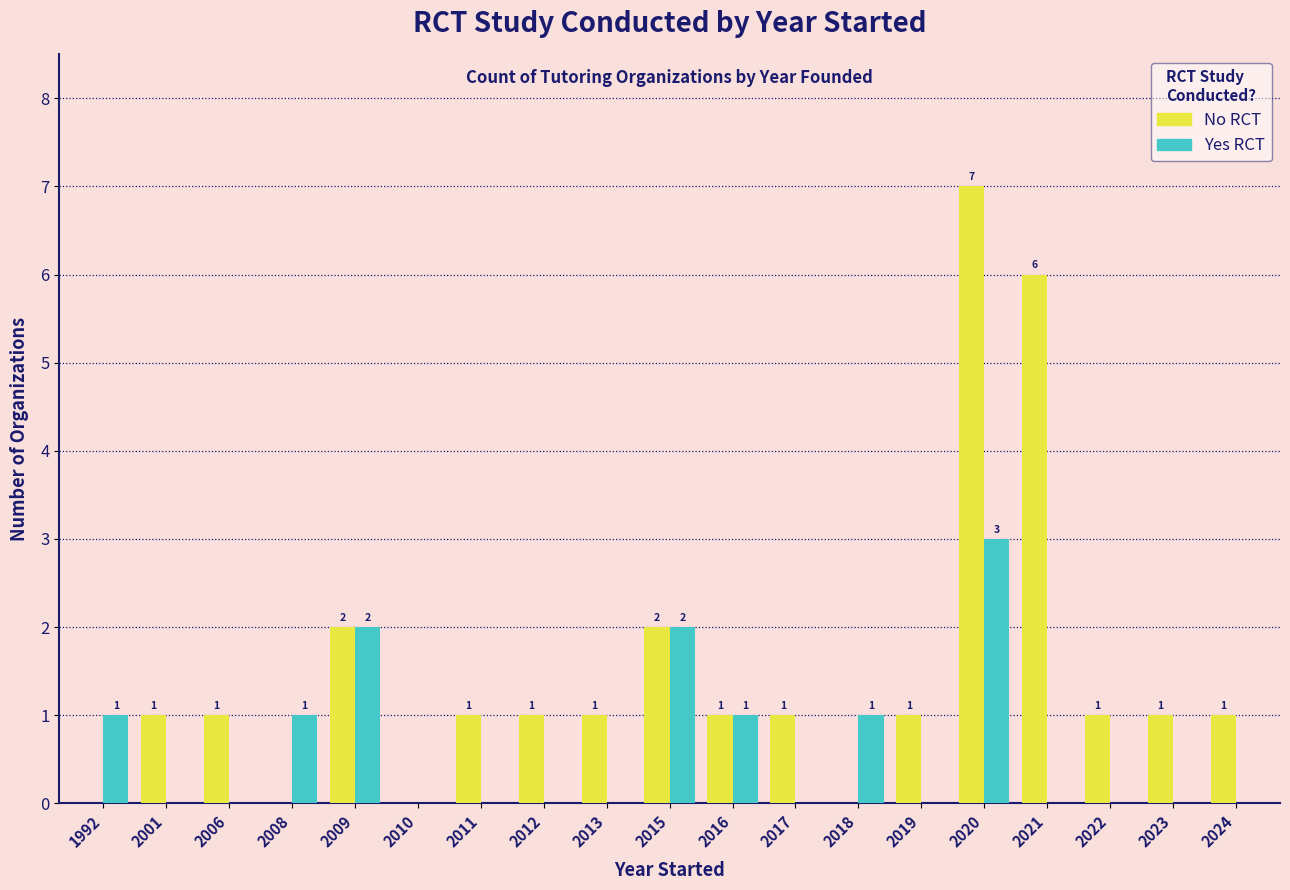

What is the maximum value shown in the chart?

7